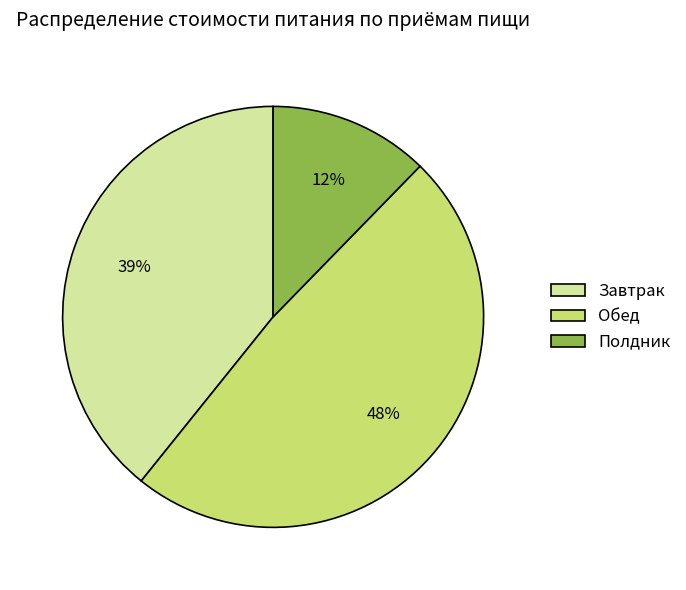

To the nearest percent, what portion does Завтрак represent?

39%